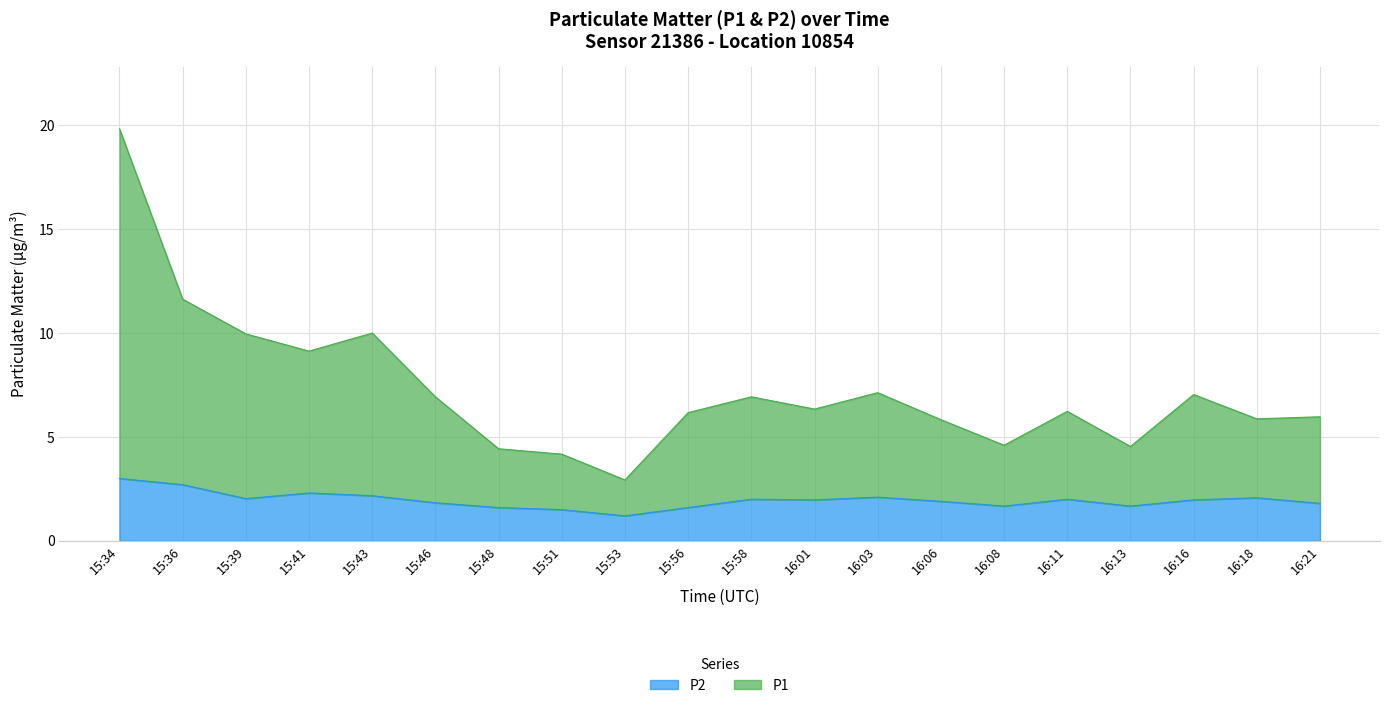

True or false: P1 and P2 cross at least once.

False